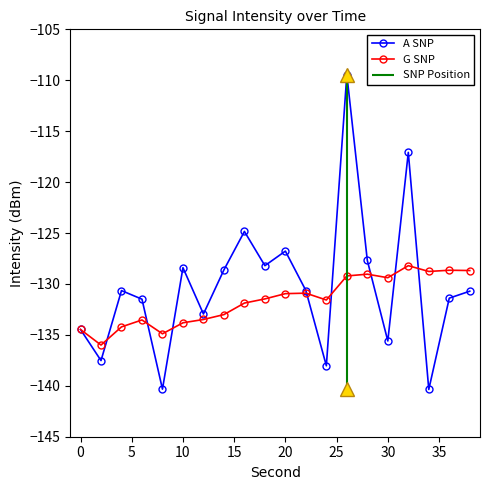

What is the lowest value of the A SNP series?

-140.4